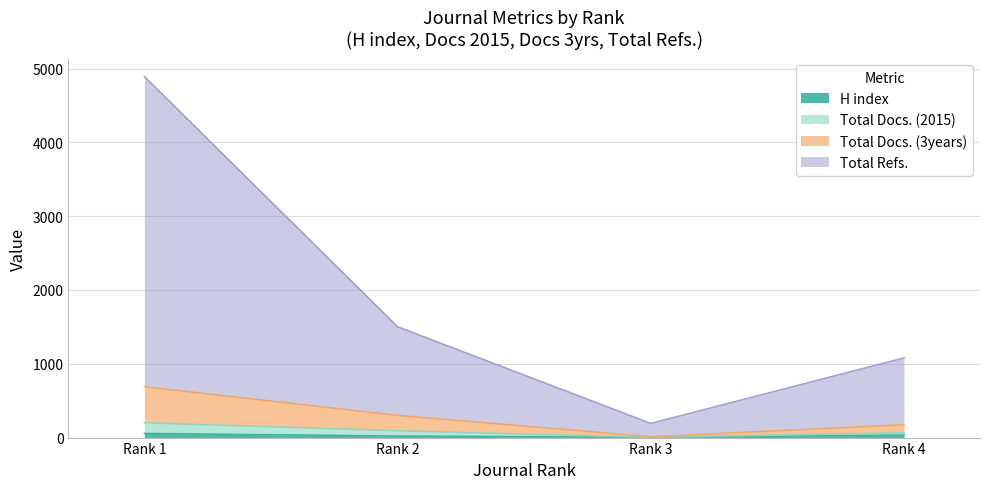

Which label corresponds to the largest value in the chart?

Rank 1